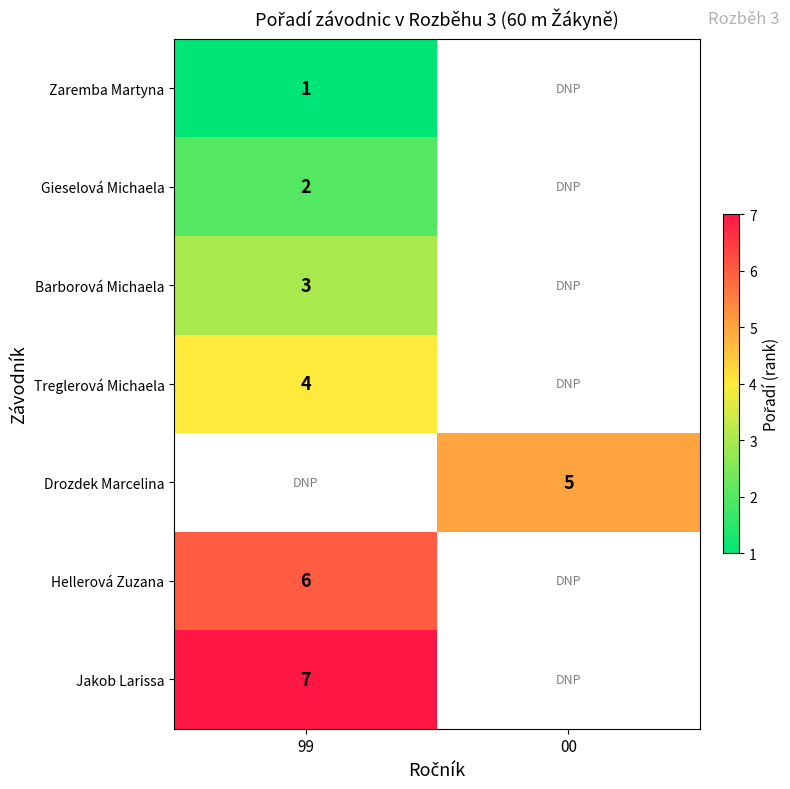

The value of Drozdek Marcelina at 00 is 2. True or false?

False